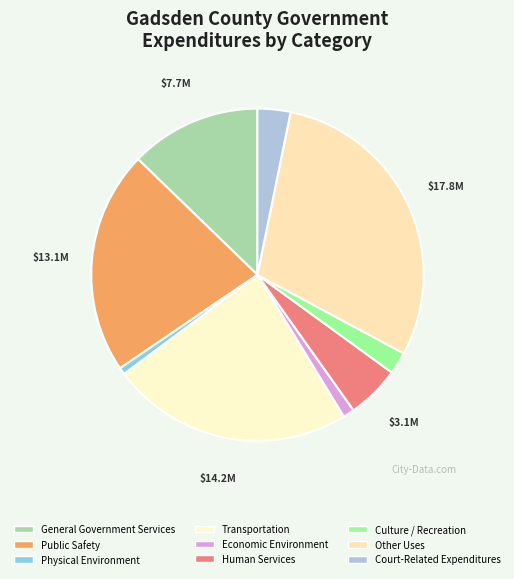

Rank the categories by value from lowest to highest.

Physical Environment, Economic Environment, Culture / Recreation, Court-Related Expenditures, Human Services, General Government Services, Public Safety, Transportation, Other Uses